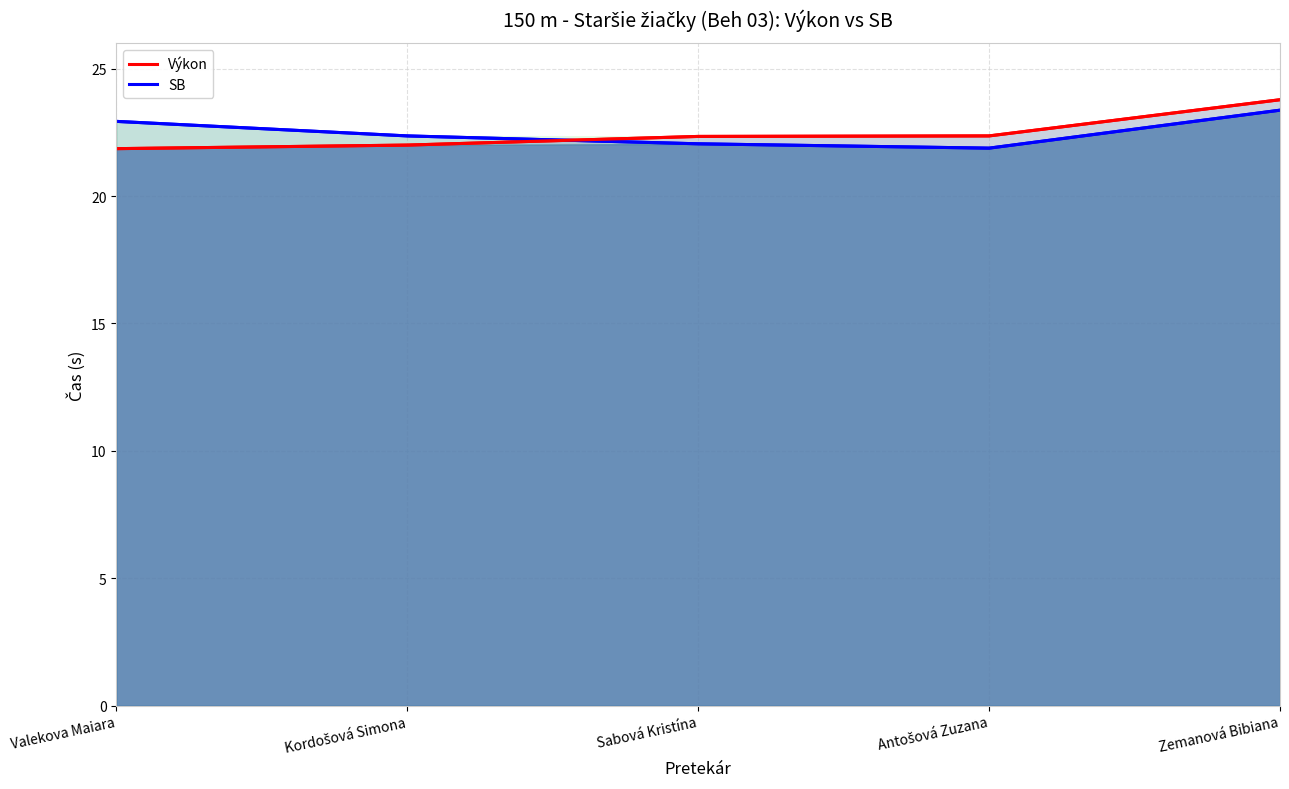

Reading right to left, list all the values displayed in this chart.

SB: Zemanová Bibiana=23.4	Antošová Zuzana=21.9	Sabová Kristína=22.1	Kordošová Simona=22.4	Valekova Maiara=22.9
Výkon: Zemanová Bibiana=23.8	Antošová Zuzana=22.4	Sabová Kristína=22.3	Kordošová Simona=22.0	Valekova Maiara=21.9